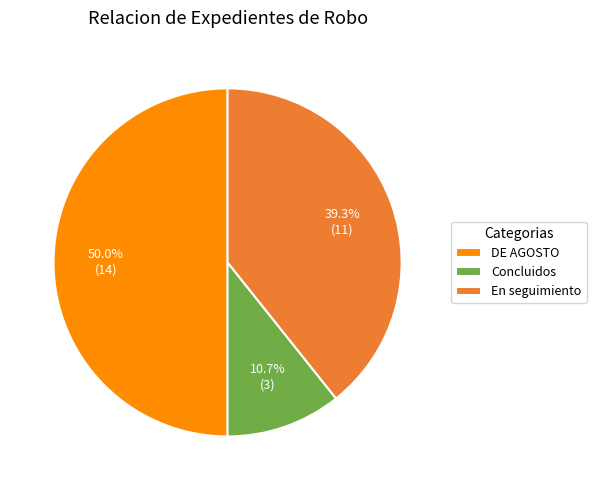

Rank the categories by value from lowest to highest.

Concluidos, En seguimiento, DE AGOSTO